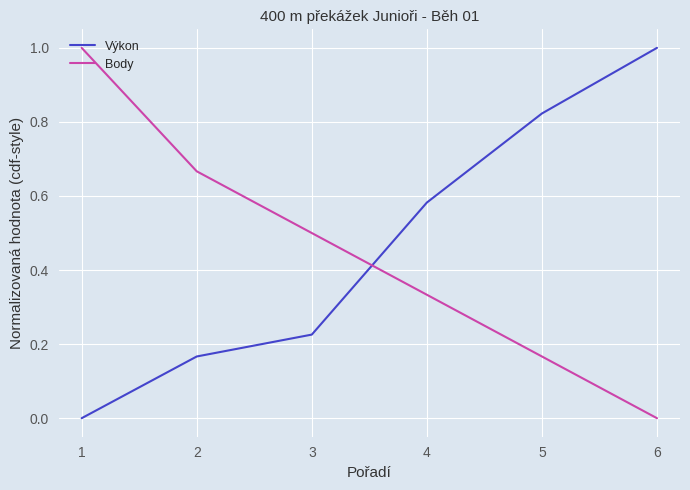

The value of Body at 6 is 0.0. True or false?

True